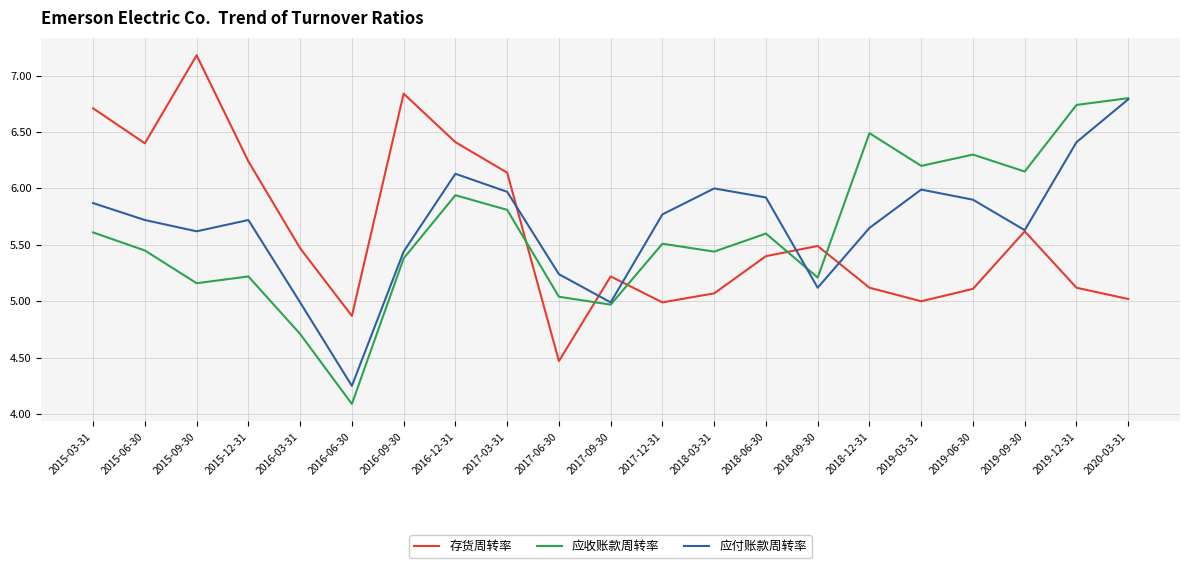

True or false: 存货周转率 and 应收账款周转率 intersect in this chart.

True